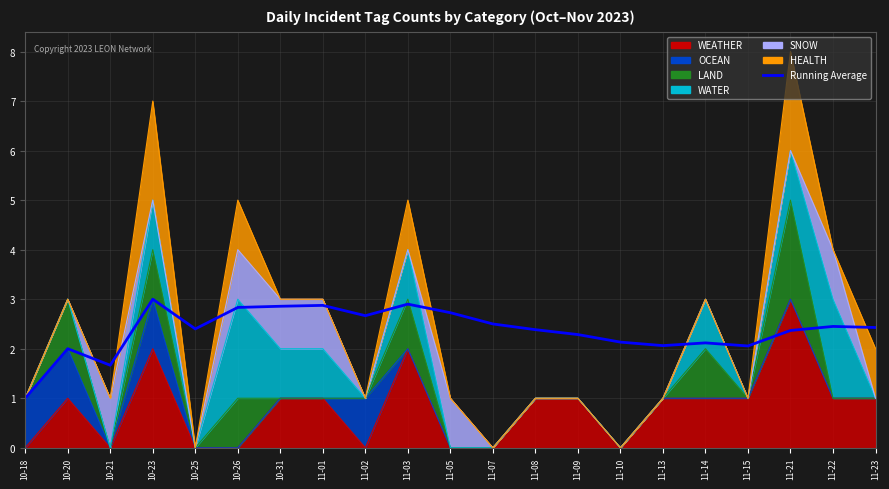

Reading left to right, transcribe all the data shown in this chart.

1.0	2.0	1.7	3.0	2.4	2.8	2.9	2.9	2.7	2.9	2.7	2.5	2.4	2.3	2.1	2.1	2.1	2.1	2.4	2.5	2.4